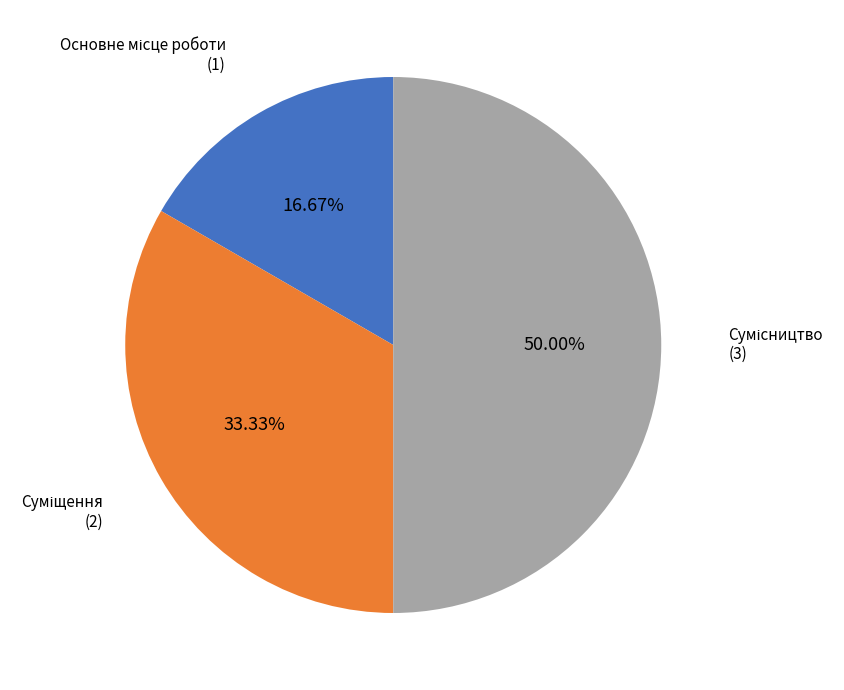

How many slices are in this pie chart?

3